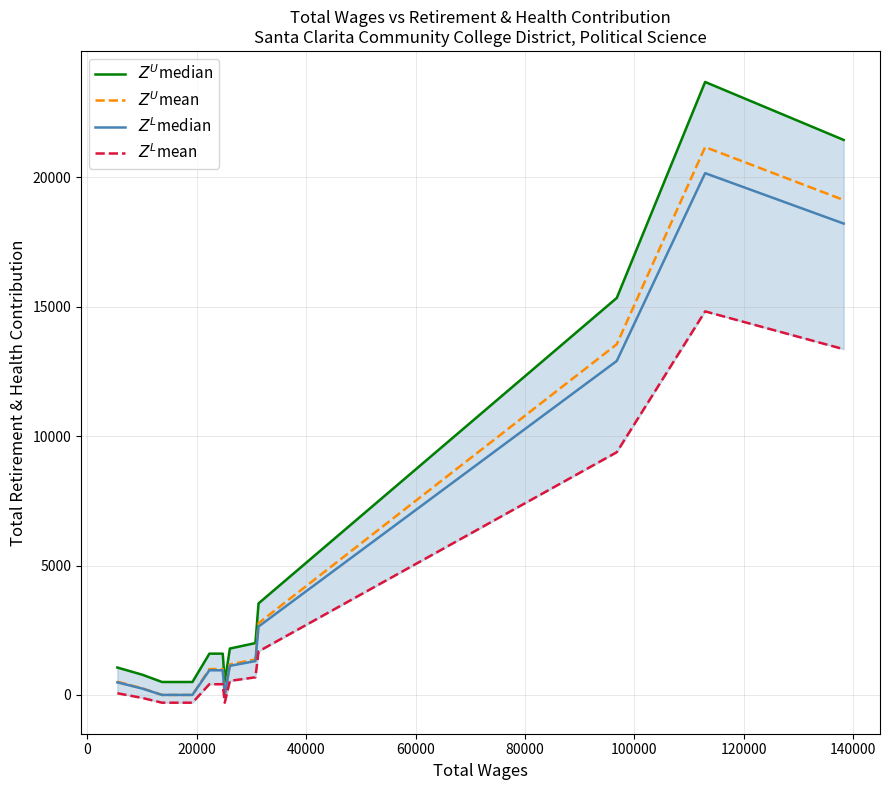

List the series in order of their peak value, highest first.

$Z^U$median, $Z^U$mean, $Z^L$median, $Z^L$mean